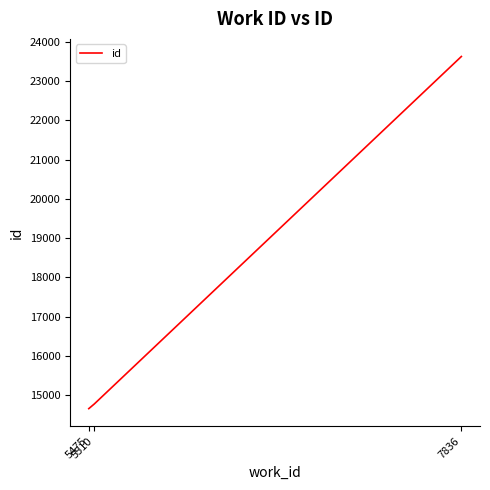

How many lines are shown in the chart?

1